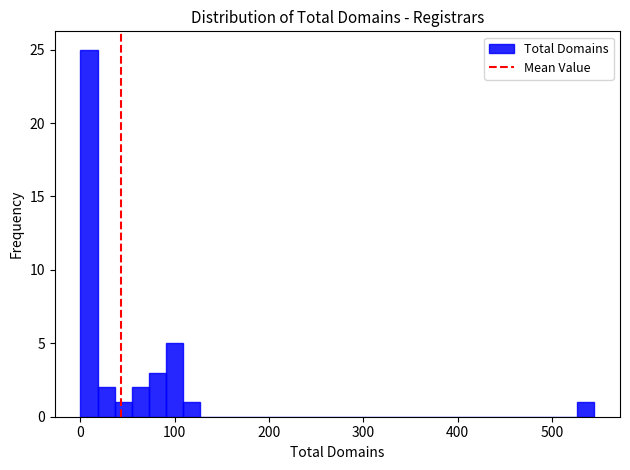

Around what value on the x-axis is the tallest bar? Give the approximate position of its centre, as read against the axis.

10